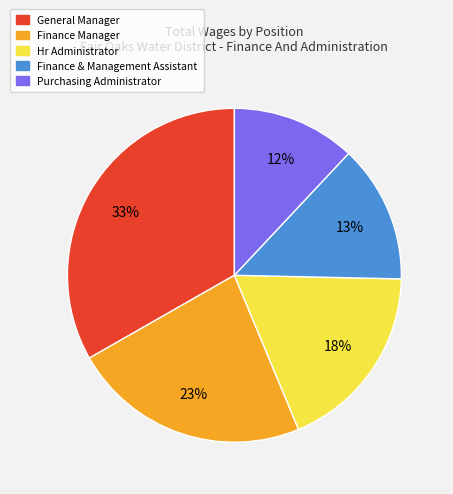

To the nearest percent, what is the combined percentage of Hr Administrator and General Manager?

52%